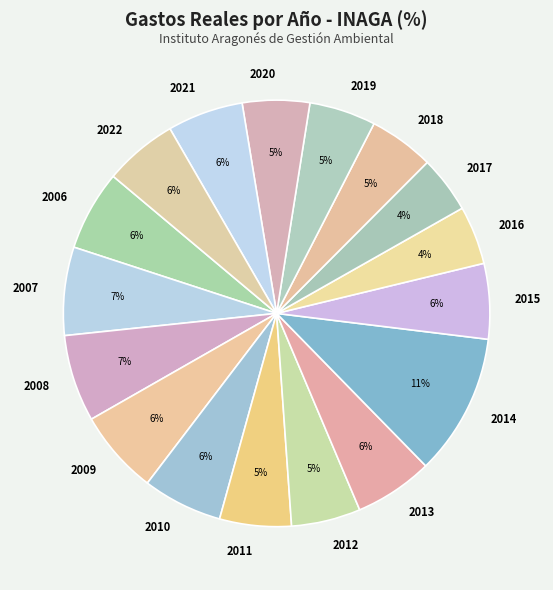

Between 2006 and 2022, which is larger?

2006